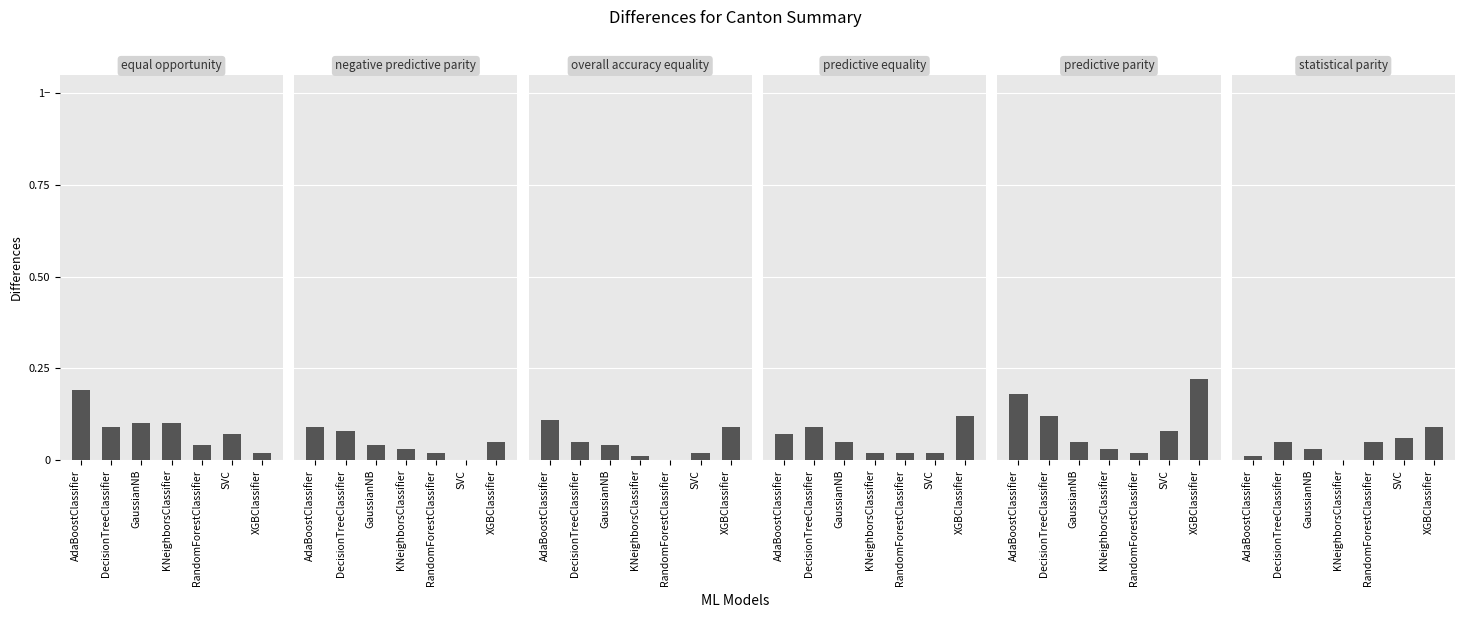

At which label is predictive parity closest to 0?

RandomForestClassifier